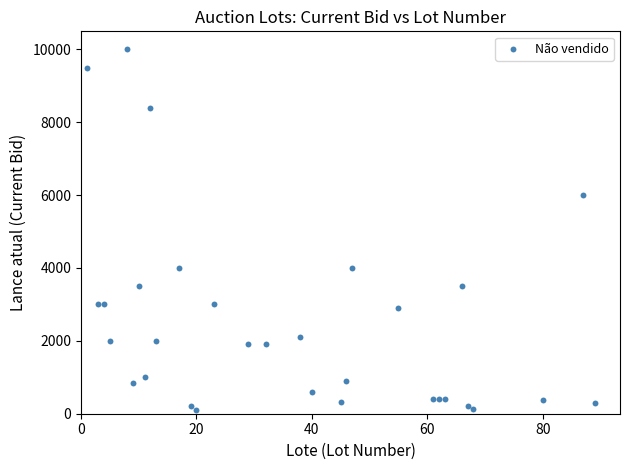

What is the range of Y values (max minus min)?

9900